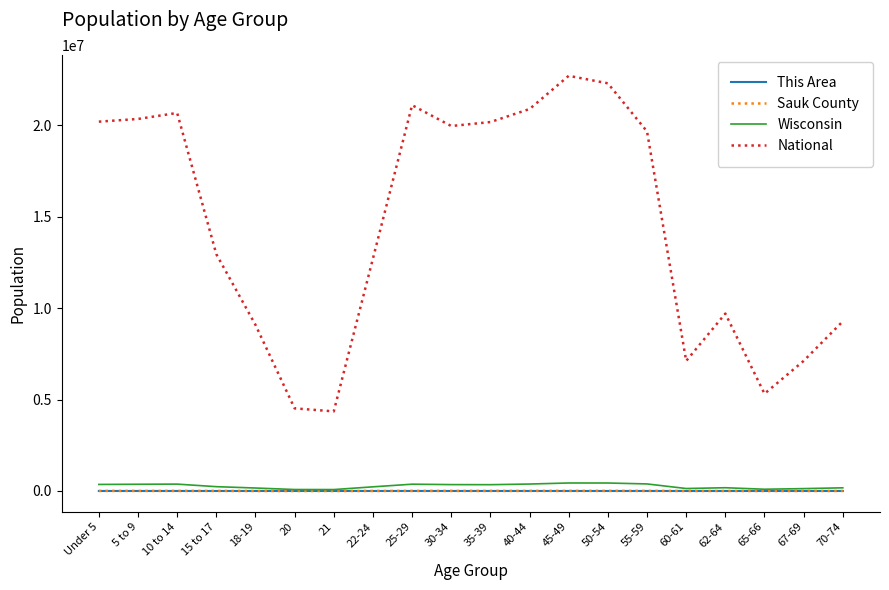

True or false: National and This Area intersect in this chart.

False